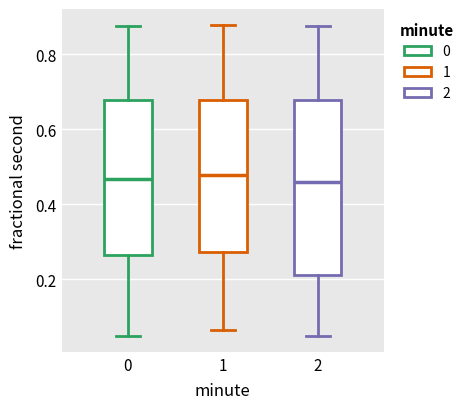

Which box is the tallest, from its lower edge to its upper edge?

2